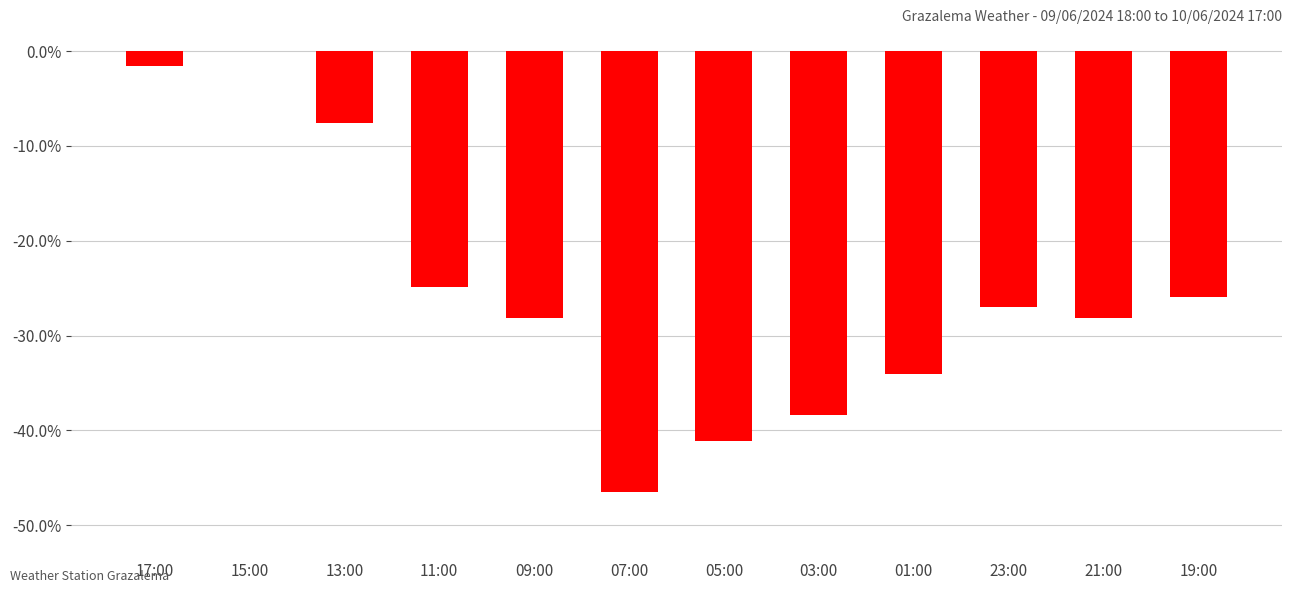

Reading left to right, extract all data points from this chart.

17:00=-1.6	15:00=0.0	13:00=-7.6	11:00=-24.9	09:00=-28.1	07:00=-46.5	05:00=-41.1	03:00=-38.4	01:00=-34.1	23:00=-27.0	21:00=-28.1	19:00=-25.9